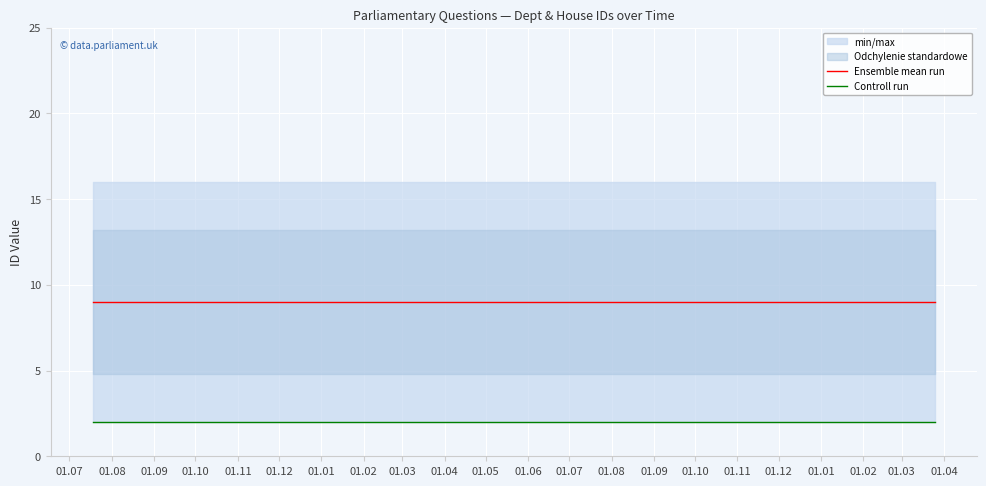

Is it true that Controll run equals 2 at 01.07?

True